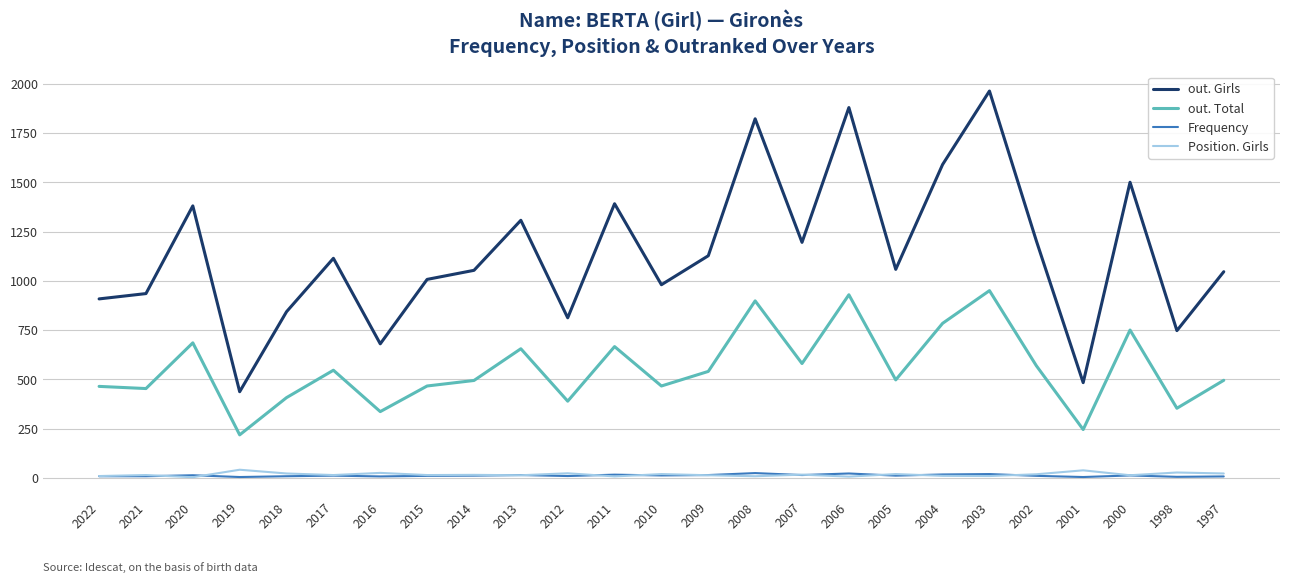

Which series has the largest range (max minus min)?

out. Girls